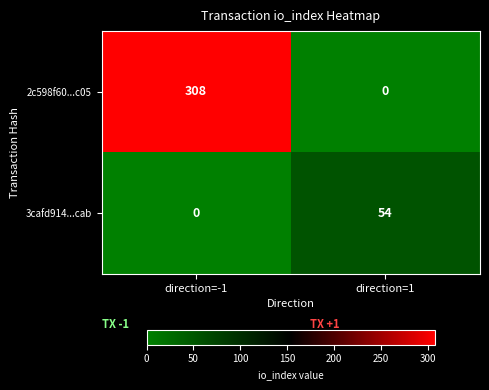

Reading left to right, extract all data points from this chart.

2c598f60...c05: 308	0
3cafd914...cab: 0	54